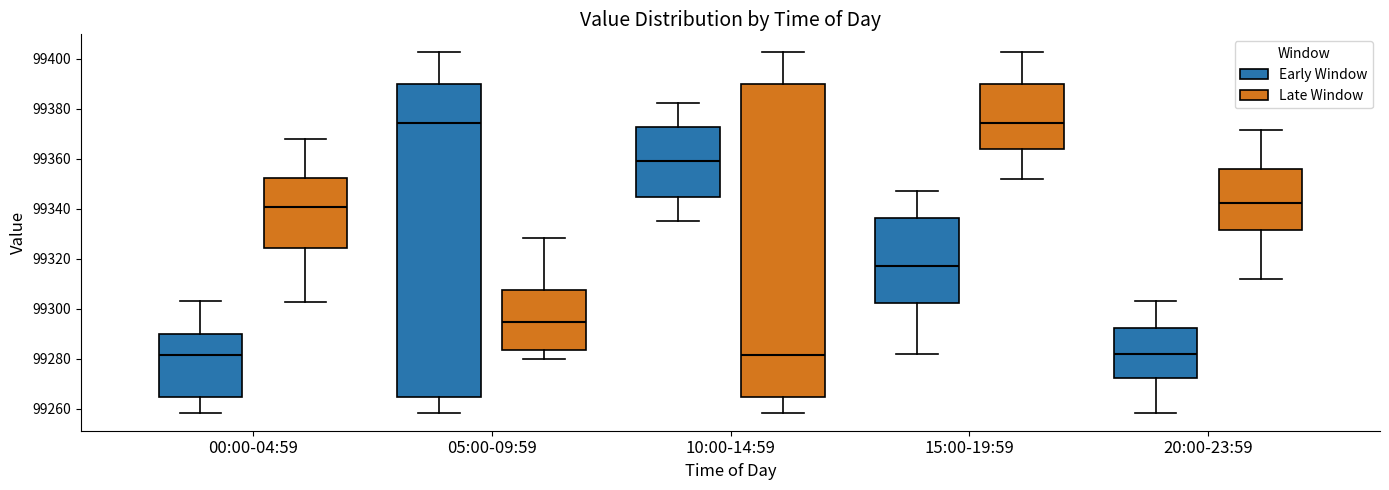

Reading left to right, transcribe this box plot: for each box, give where its median line is, the range the box spans, and where its two whiskers end, as read against the y-axis. The values are not printed on the chart, so give them approximately, as read against the axis.

00:00-04:59 (Early Window): median 99282, box 99264 to 99290, whiskers 99258 to 99304
00:00-04:59 (Late Window): median 99340, box 99324 to 99352, whiskers 99302 to 99368
05:00-09:59 (Early Window): median 99374, box 99264 to 99390, whiskers 99258 to 99402
05:00-09:59 (Late Window): median 99294, box 99284 to 99308, whiskers 99280 to 99328
10:00-14:59 (Early Window): median 99360, box 99344 to 99372, whiskers 99336 to 99382
10:00-14:59 (Late Window): median 99282, box 99264 to 99390, whiskers 99258 to 99402
15:00-19:59 (Early Window): median 99318, box 99302 to 99336, whiskers 99282 to 99348
15:00-19:59 (Late Window): median 99374, box 99364 to 99390, whiskers 99352 to 99402
20:00-23:59 (Early Window): median 99282, box 99272 to 99292, whiskers 99258 to 99304
20:00-23:59 (Late Window): median 99342, box 99332 to 99356, whiskers 99312 to 99372